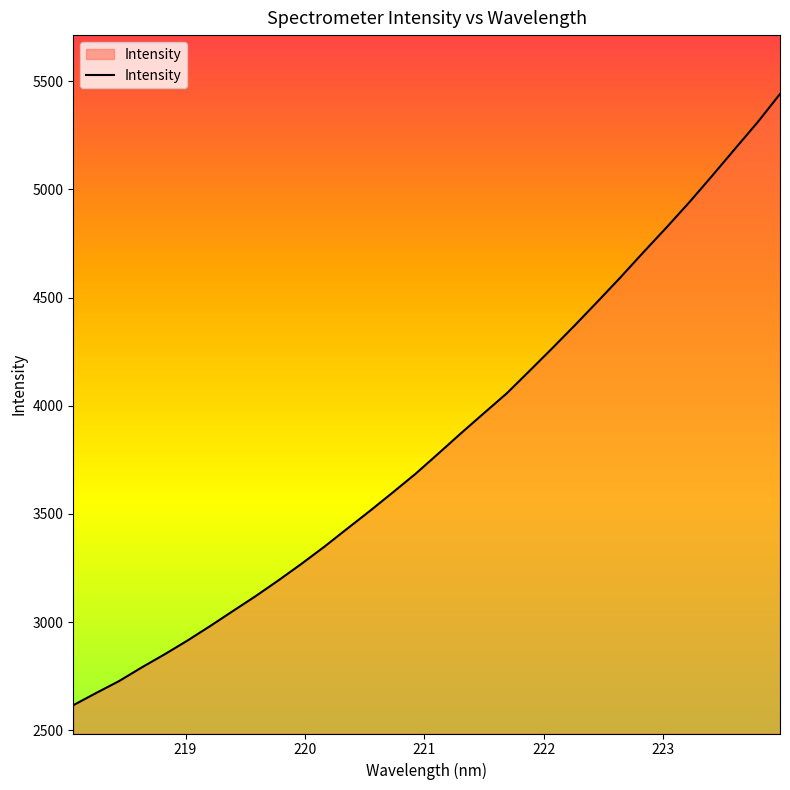

What is the maximum value for Intensity?

5440.7